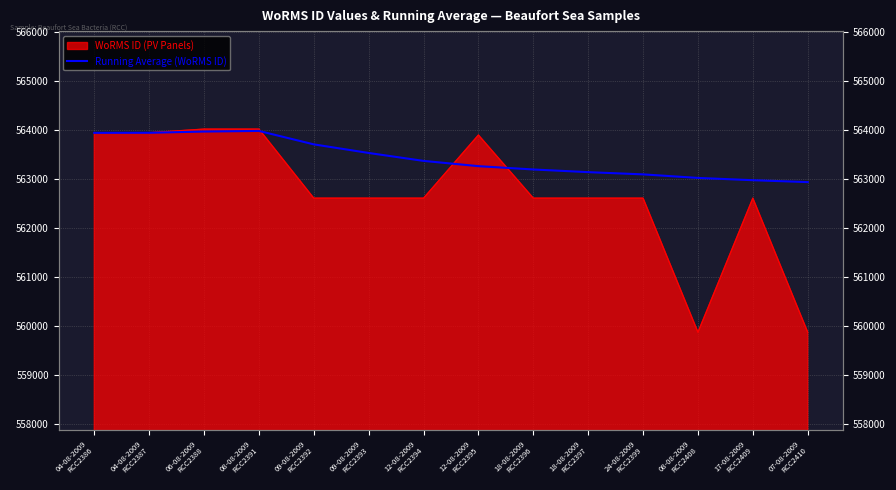

Where is the data nearest to the value 563464?

09-08-2009
RCC2393